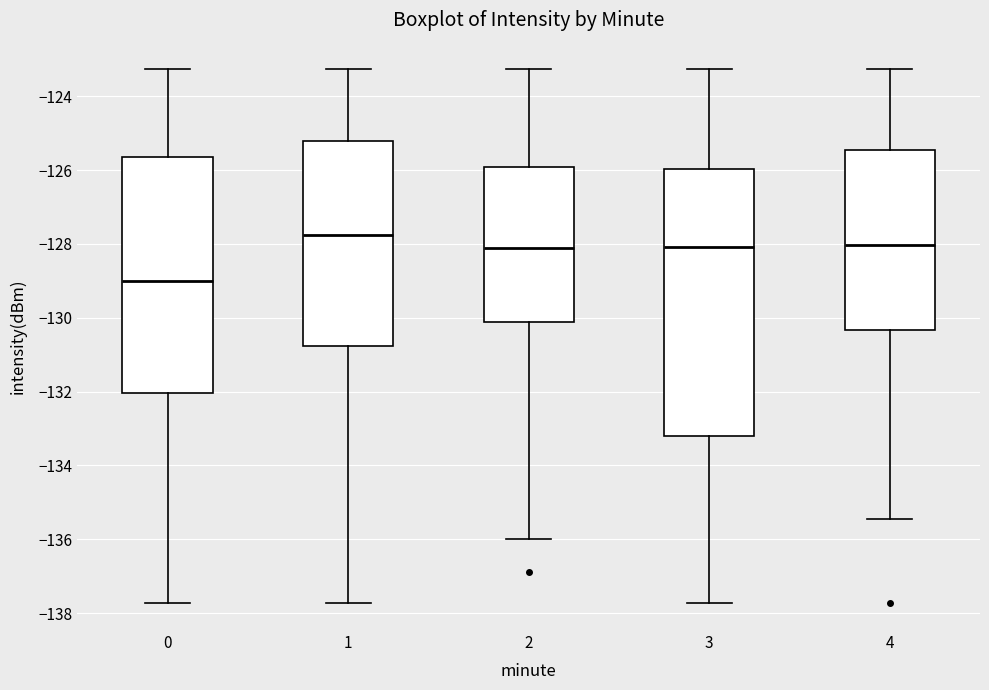

Reading left to right, transcribe this box plot: for each box, give where its median line is, the range the box spans, and where its two whiskers end, as read against the y-axis. The values are not printed on the chart, so give them approximately, as read against the axis.

0: median -129.0, box -132.0 to -125.6, whiskers -137.8 to -123.2
1: median -127.8, box -130.8 to -125.2, whiskers -137.8 to -123.2
2: median -128.2, box -130.2 to -126.0, whiskers -136.0 to -123.2
3: median -128.0, box -133.2 to -126.0, whiskers -137.8 to -123.2
4: median -128.0, box -130.4 to -125.4, whiskers -135.4 to -123.2